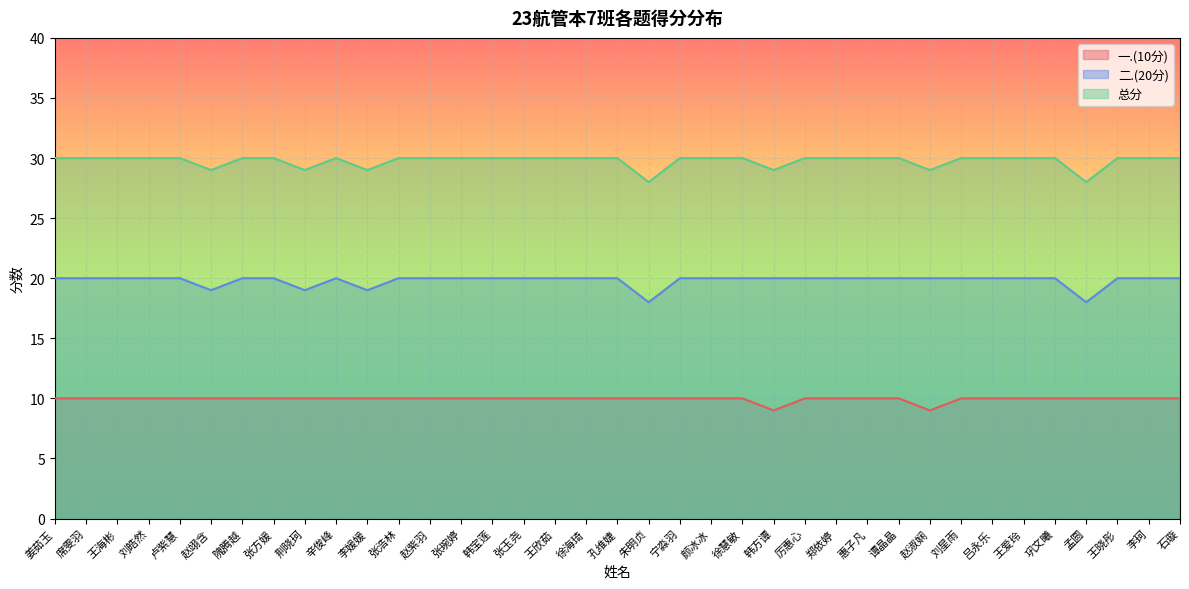

What position from the right is 卢紫慧?

33